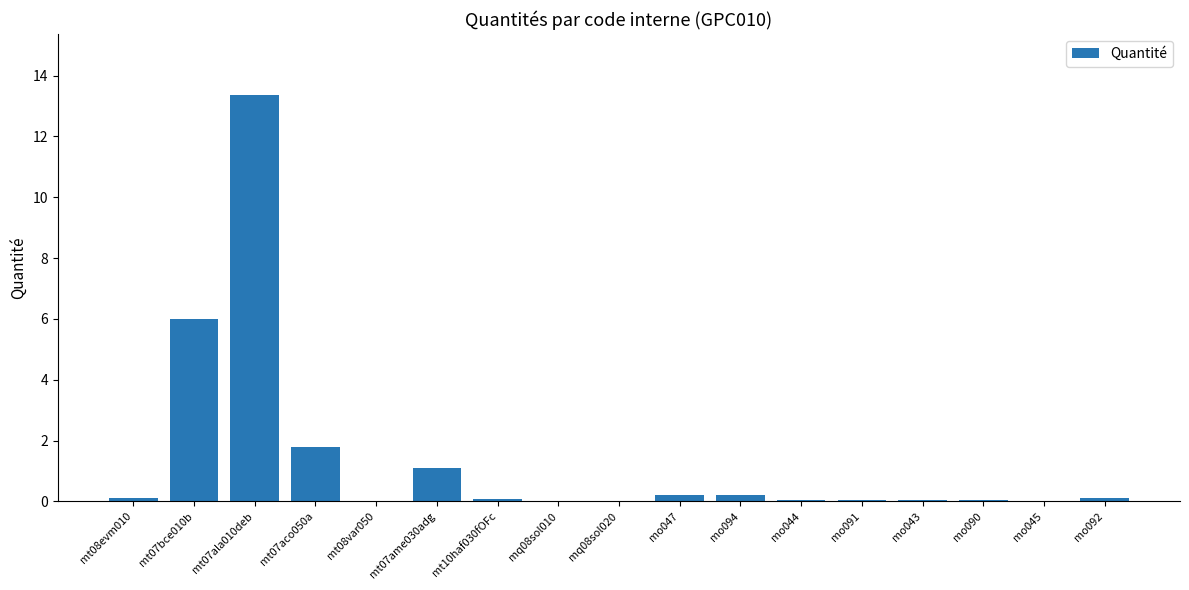

The chart shows a value of 1.1 at mt07aco050a. True or false?

False